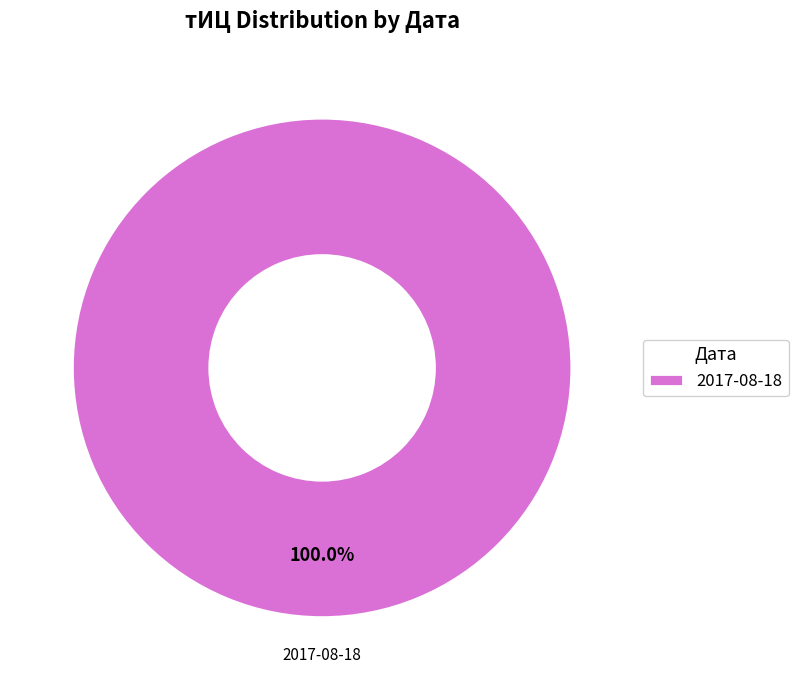

Rank the categories by value from highest to lowest.

2017-08-18